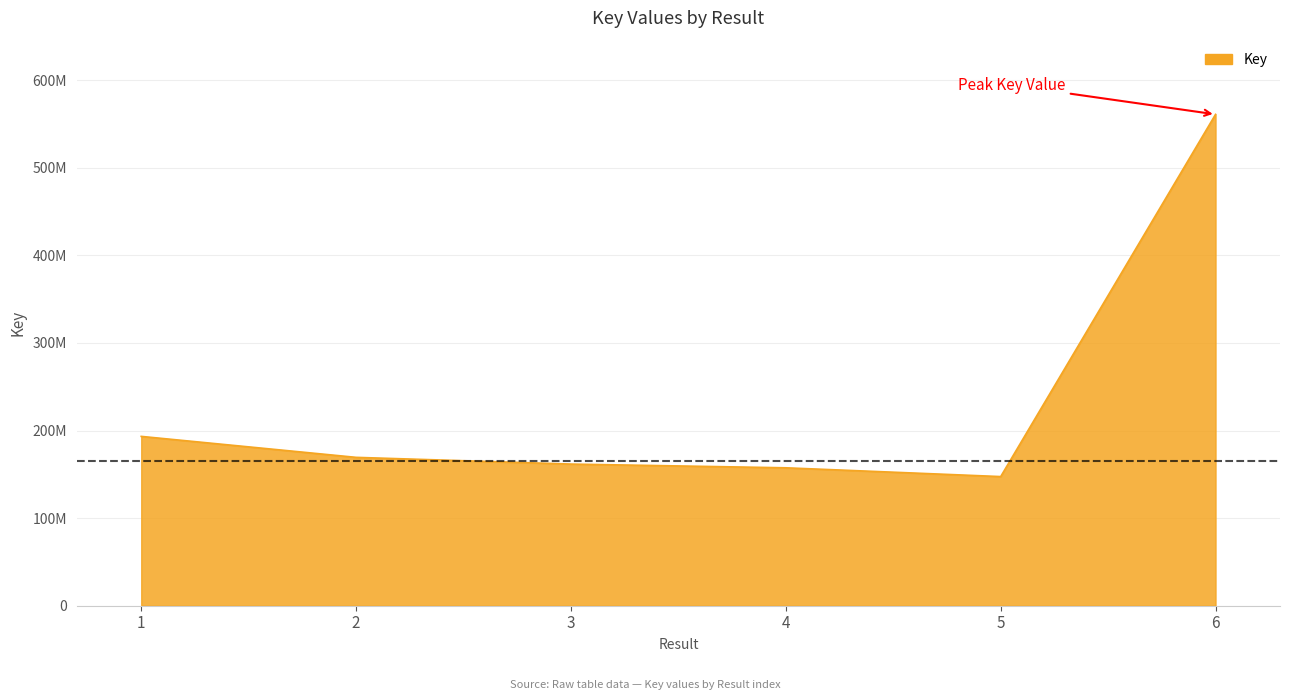

Is this an area chart (filled region under the line)?

Yes